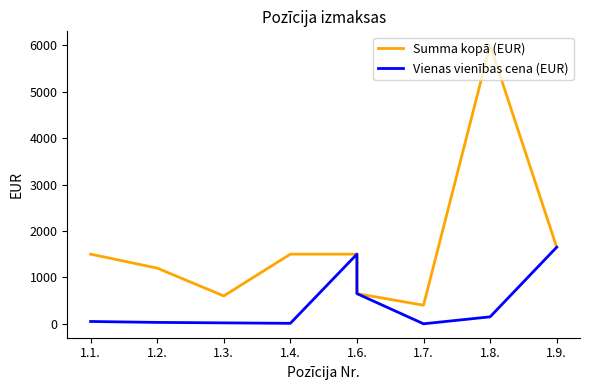

At how many categories does at least one series exceed 4510?

1